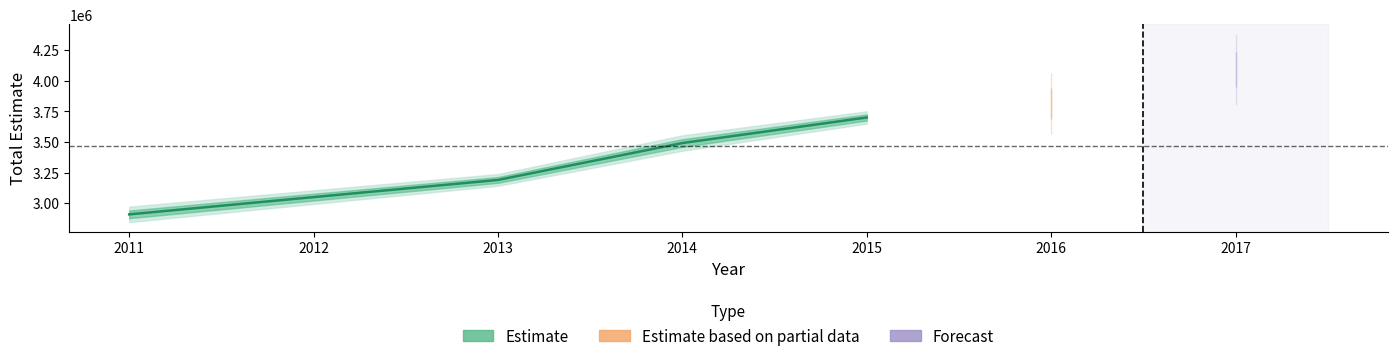

Is it true that total_se equals 51091.9 at 2017?

False